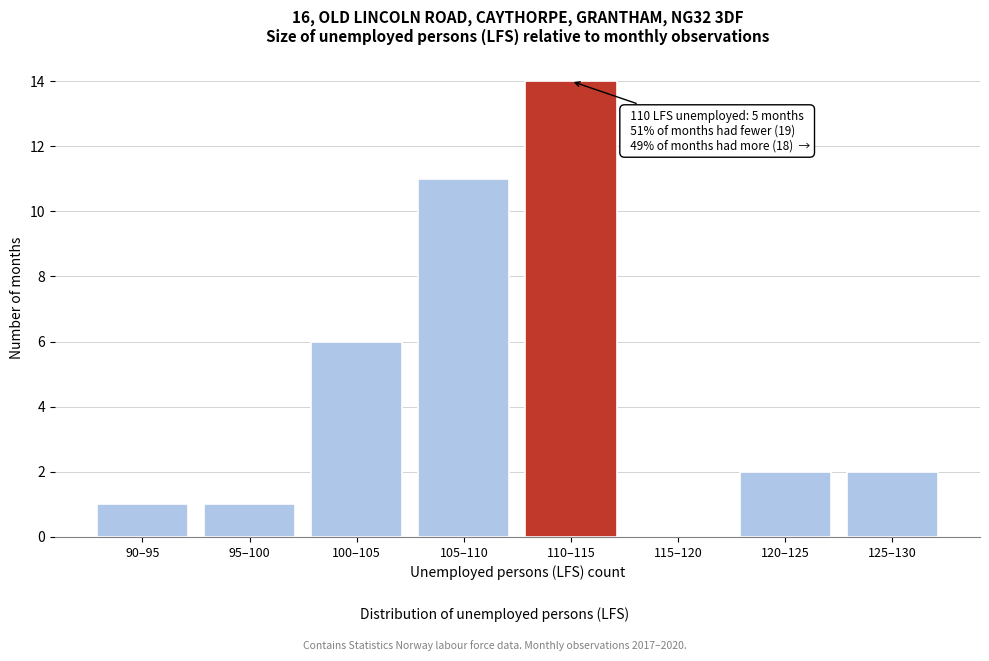

Reading right to left, what are all the values shown in this chart?

125–130=2	120–125=2	115–120=0	110–115=14	105–110=11	100–105=6	95–100=1	90–95=1